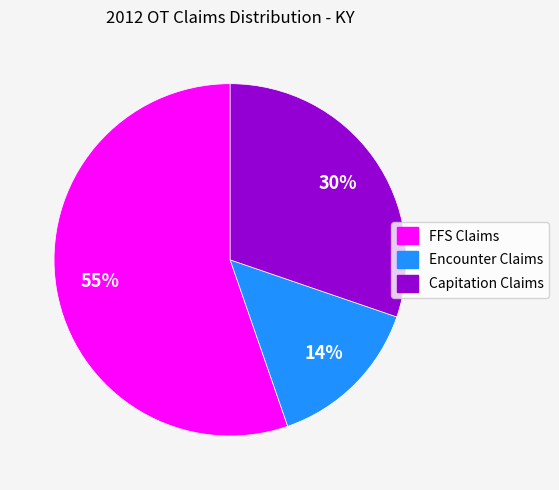

What is the largest slice in the pie chart?

FFS Claims